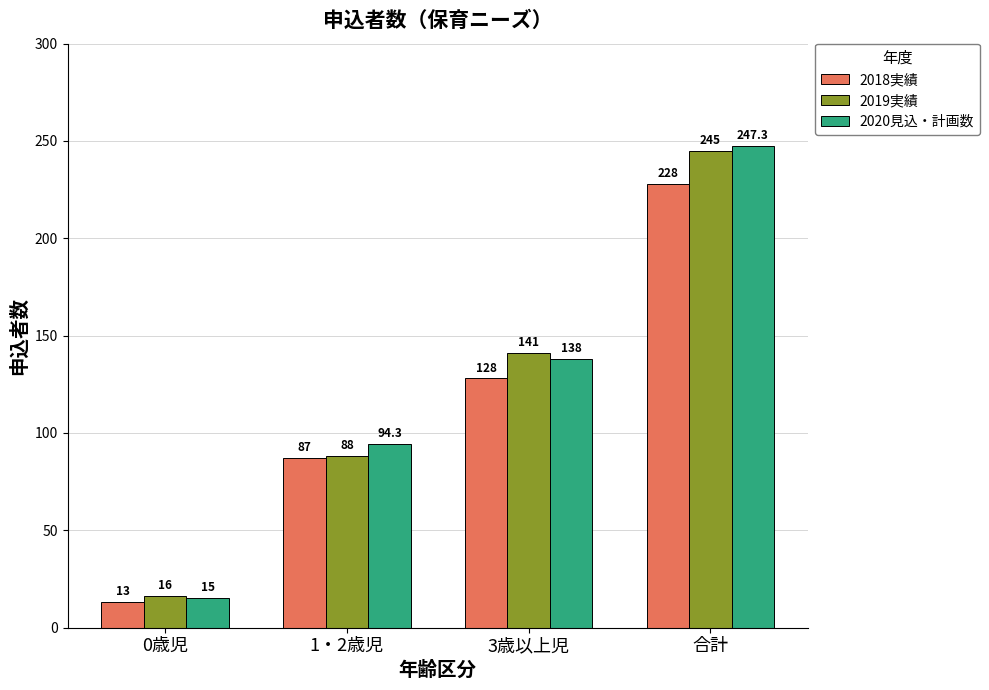

Which series has the largest total across all categories?

2020見込・計画数